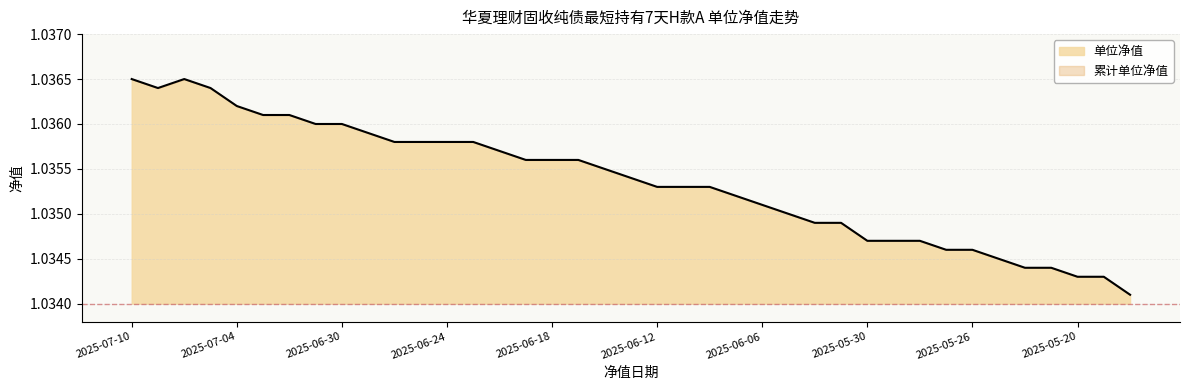

What is the value of the 21st point from the left?

1.0